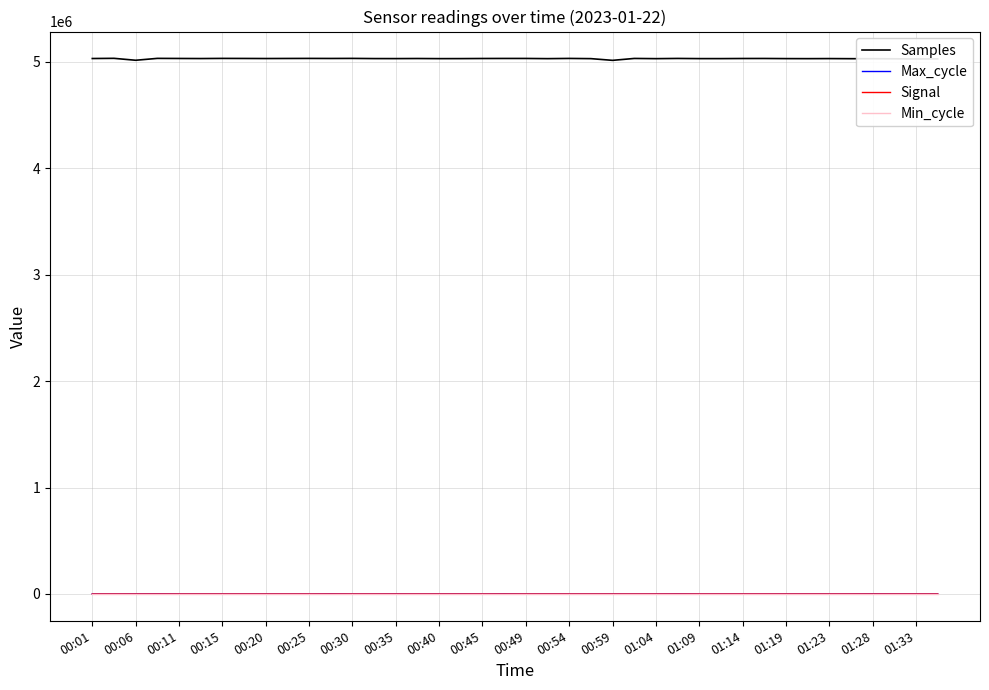

Which series has the largest total across all categories?

Samples